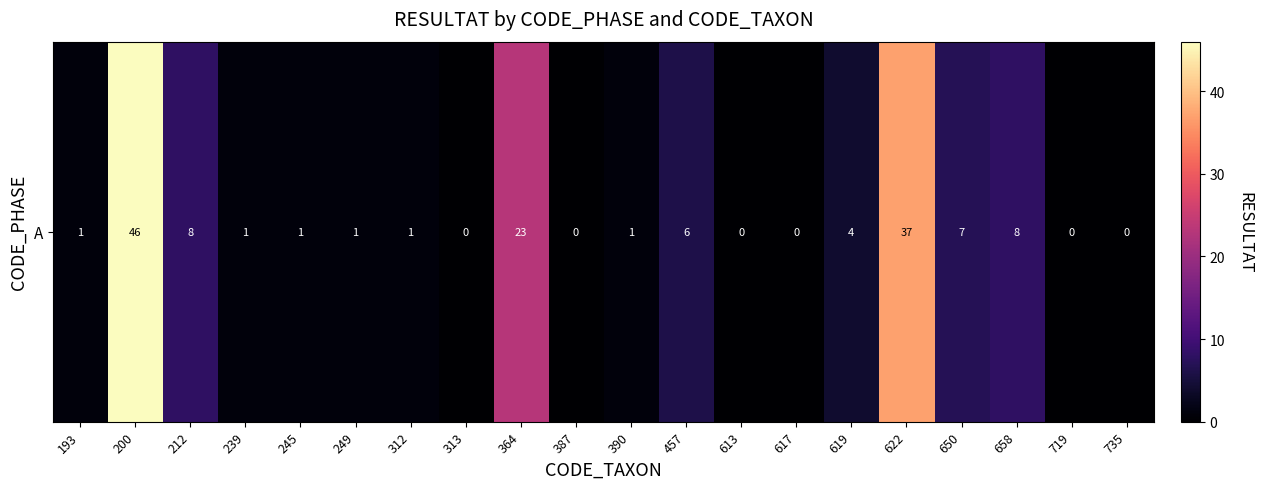

What is the change in value from 193 to 658?

+7